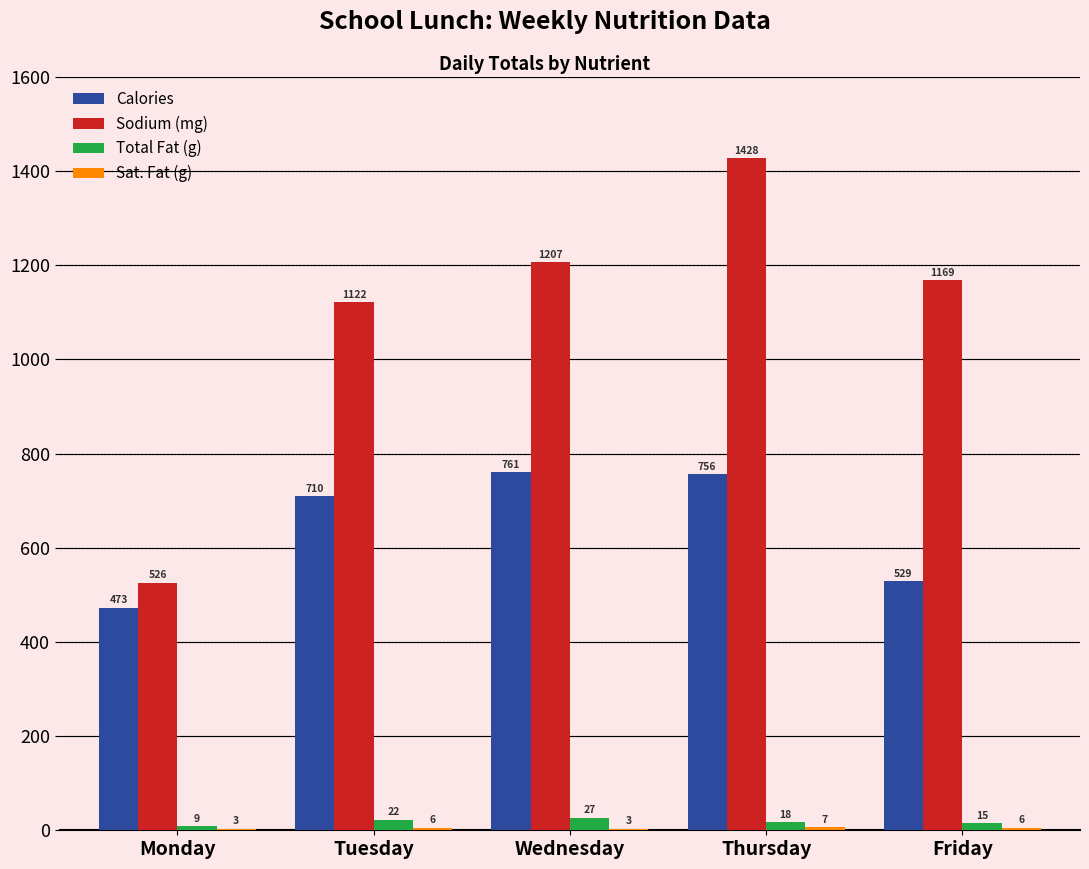

Which series changed the most between Tuesday and Thursday?

Sodium (mg)